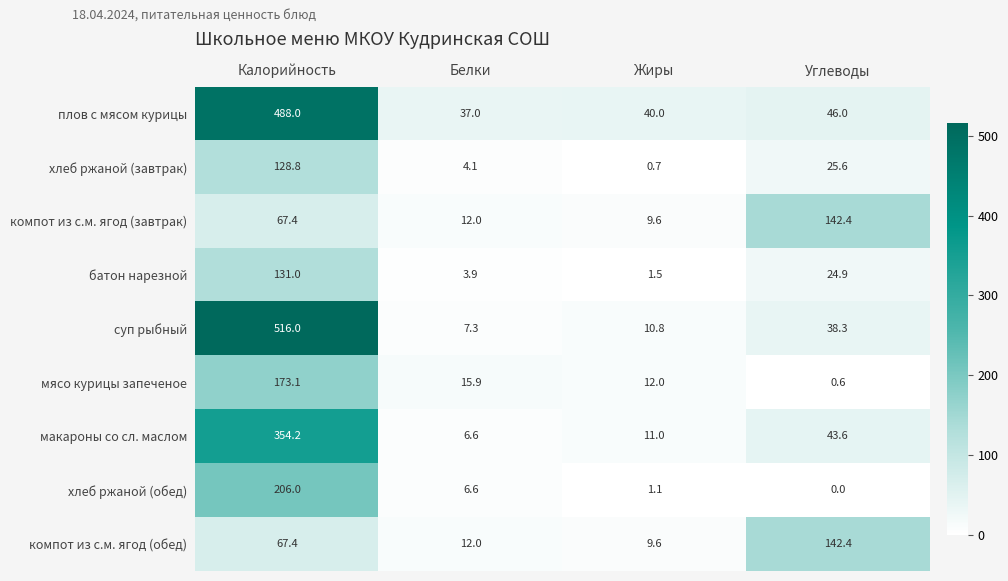

At which category does the chart reach its peak across all series?

Калорийность